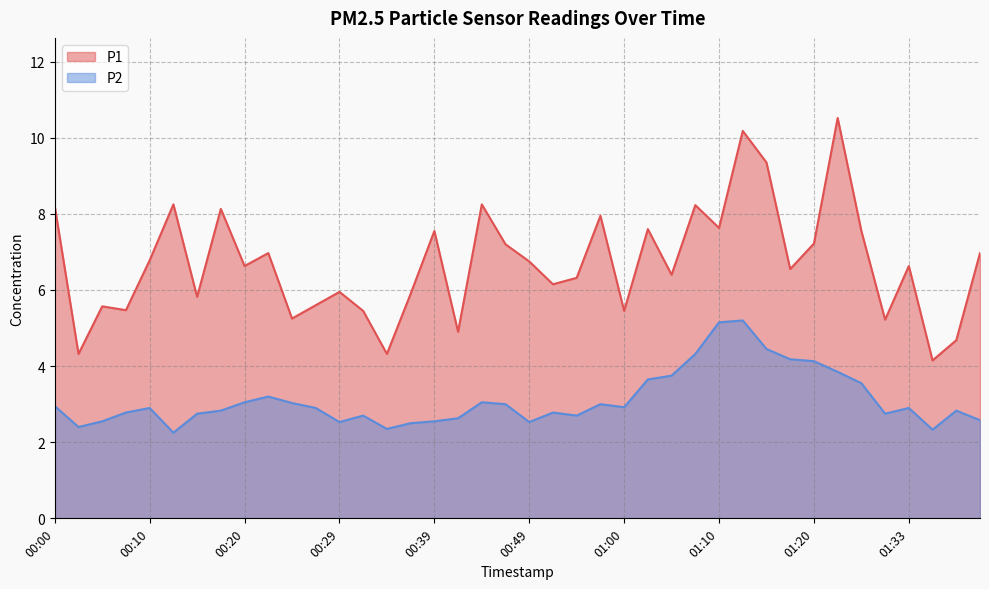

Rank the categories by P1 value from lowest to highest.

01:35, 00:03, 00:34, 01:38, 00:42, 01:30, 00:25, 00:32, 01:00, 00:07, 00:05, 00:27, 00:15, 00:37, 00:29, 00:52, 00:54, 01:05, 01:17, 00:20, 01:33, 00:49, 00:10, 00:22, 01:40, 00:47, 01:20, 00:39, 01:28, 01:02, 01:10, 00:57, 00:17, 00:00, 01:07, 00:12, 00:44, 01:15, 01:12, 01:22